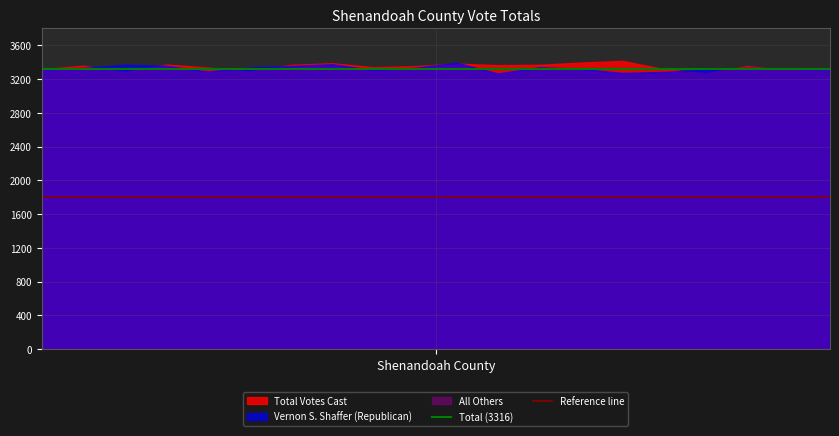

The Reference line series shows 3015 at 1. True or false?

False